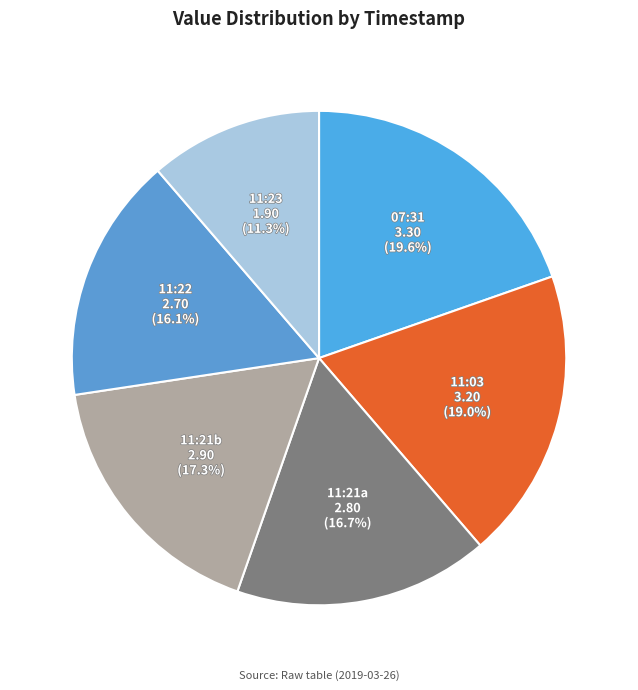

What percentage do 11:21a and 11:23 together represent?

28.0%